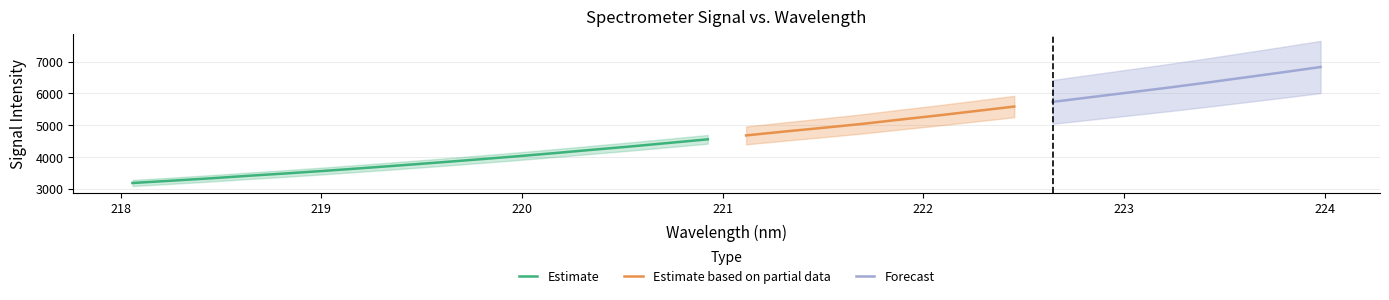

What is the minimum value for Estimate?

3186.9